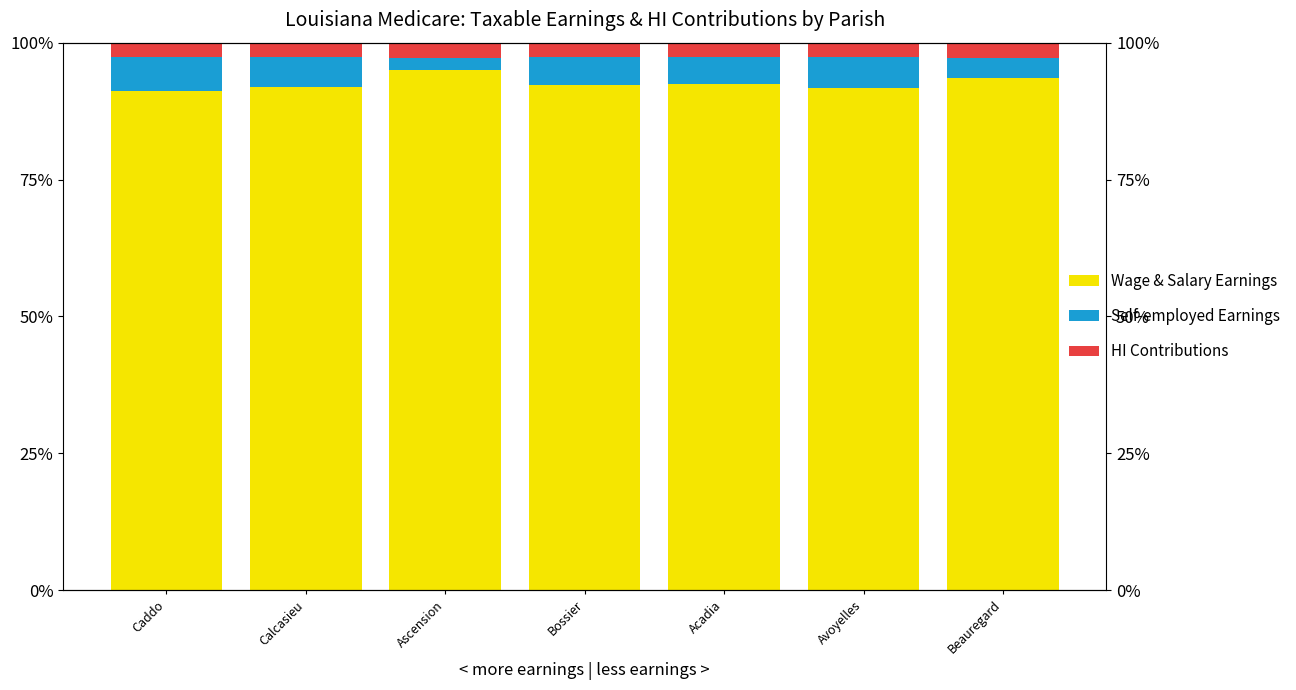

Does the chart contain any negative values?

No